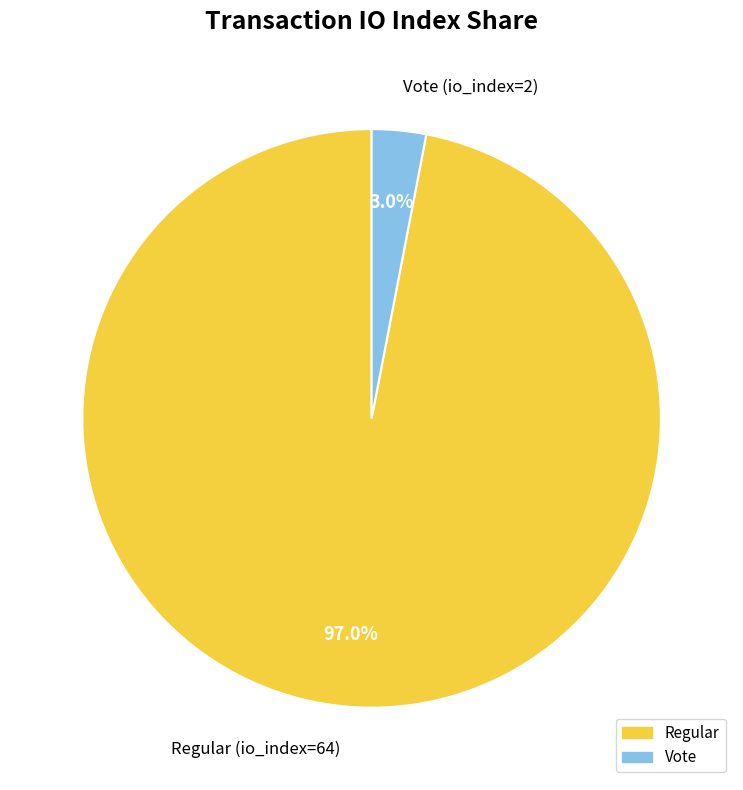

Is there any slice that represents more than half of the pie?

Yes